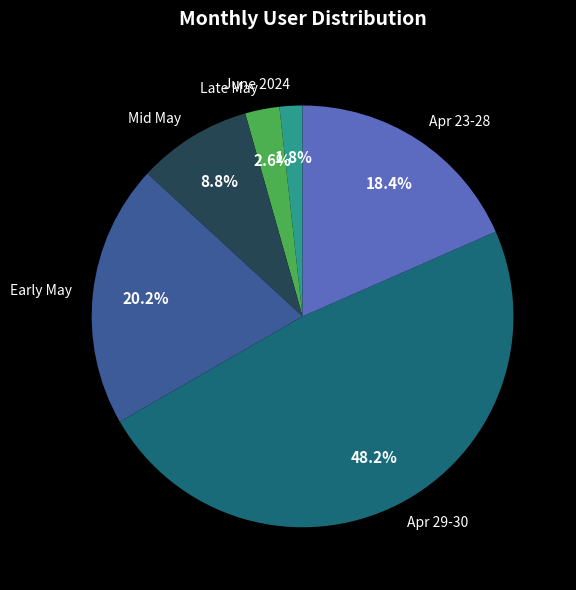

Which category has the biggest portion of the pie?

Apr 29-30